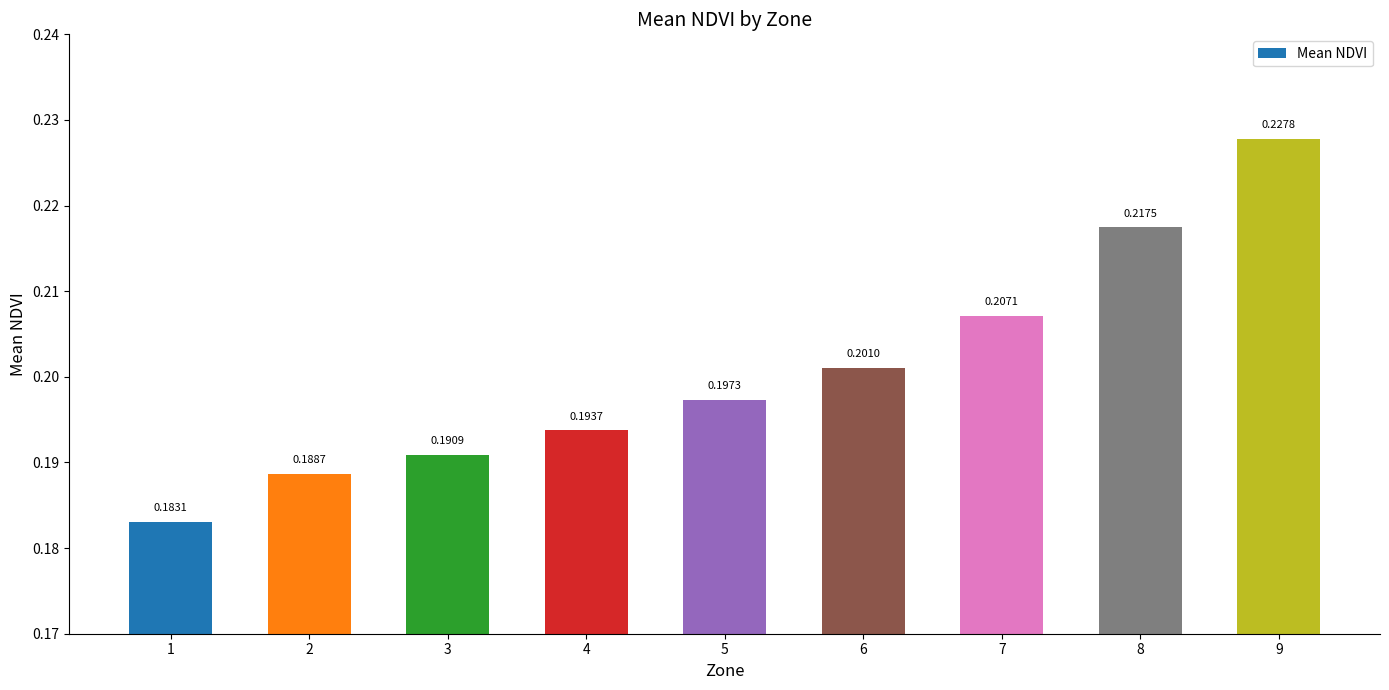

Which has a higher value, 8 or 9?

9